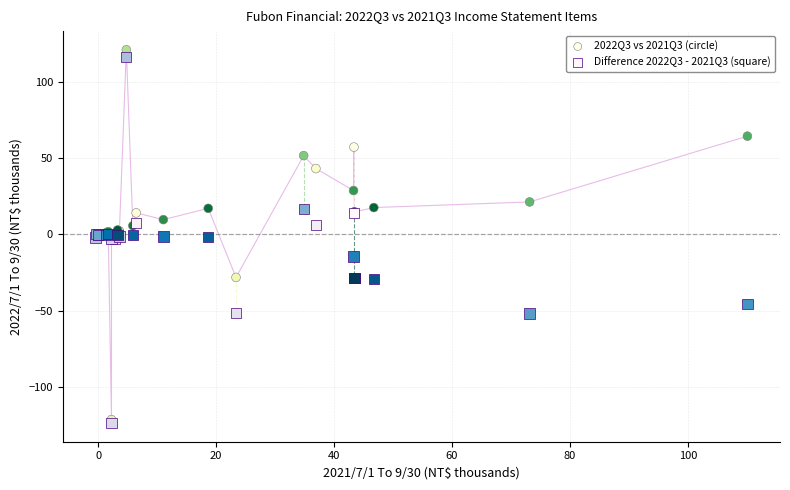

Which series reaches the minimum Y coordinate?

Difference 2022Q3 - 2021Q3 (square)